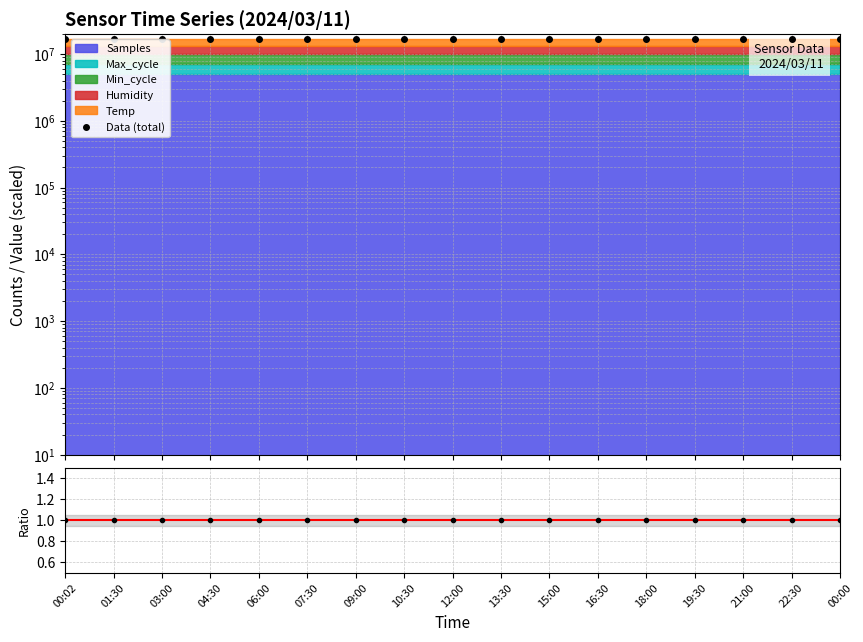

How many lines are shown in the chart?

1